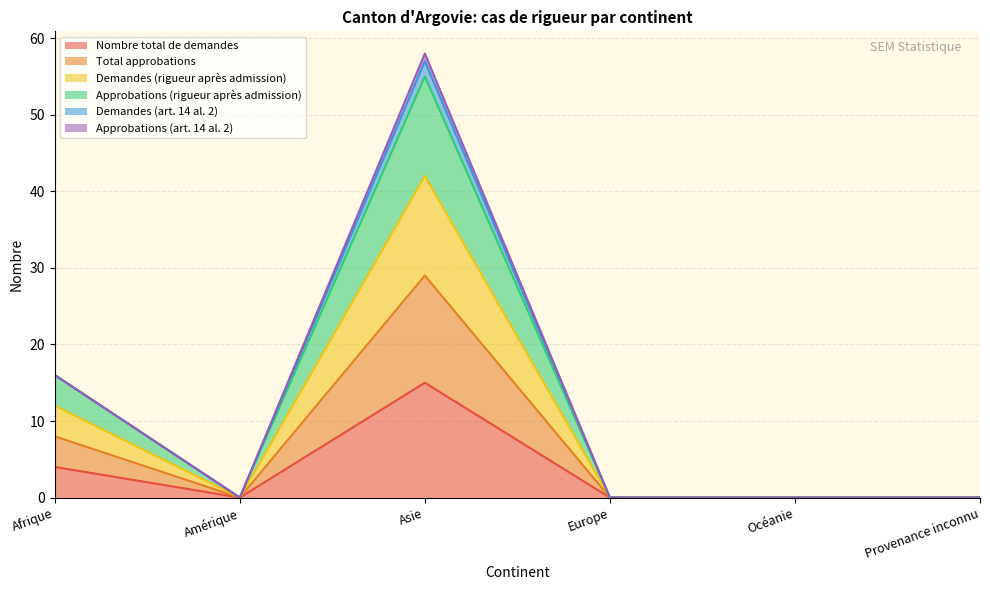

The Approbations (rigueur après admission) series shows 0 at Provenance inconnu. True or false?

True